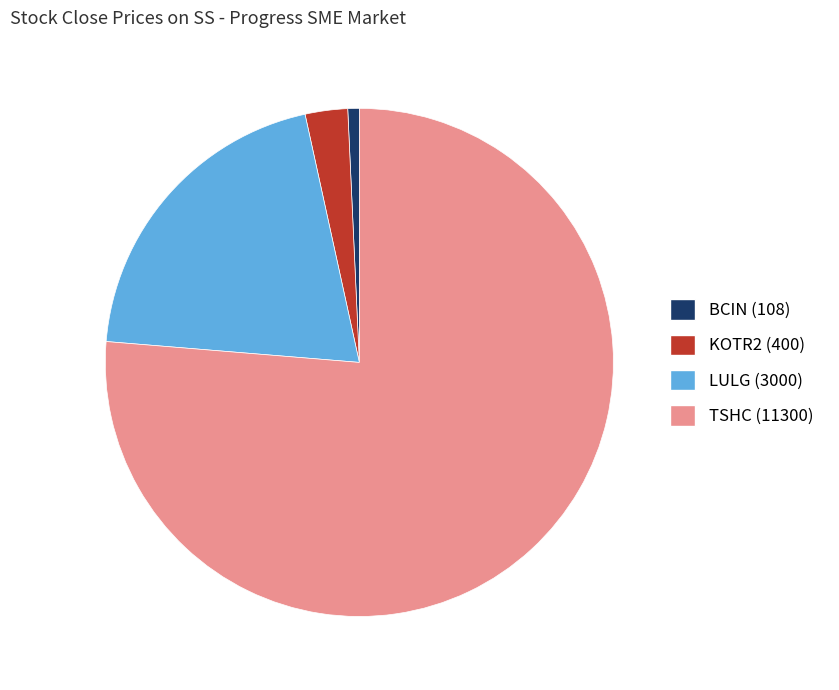

The TSHC slice represents 65% of the pie. True or false?

False